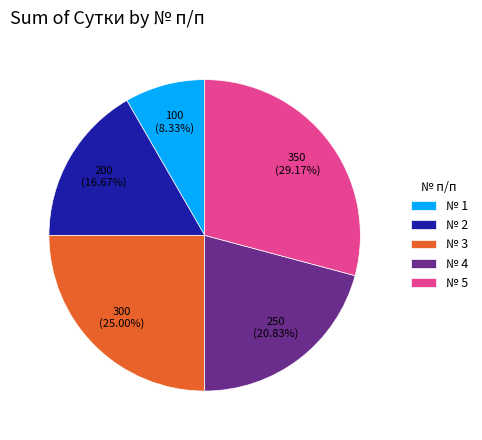

Is the sum of № 3 and № 2 greater than half?

No